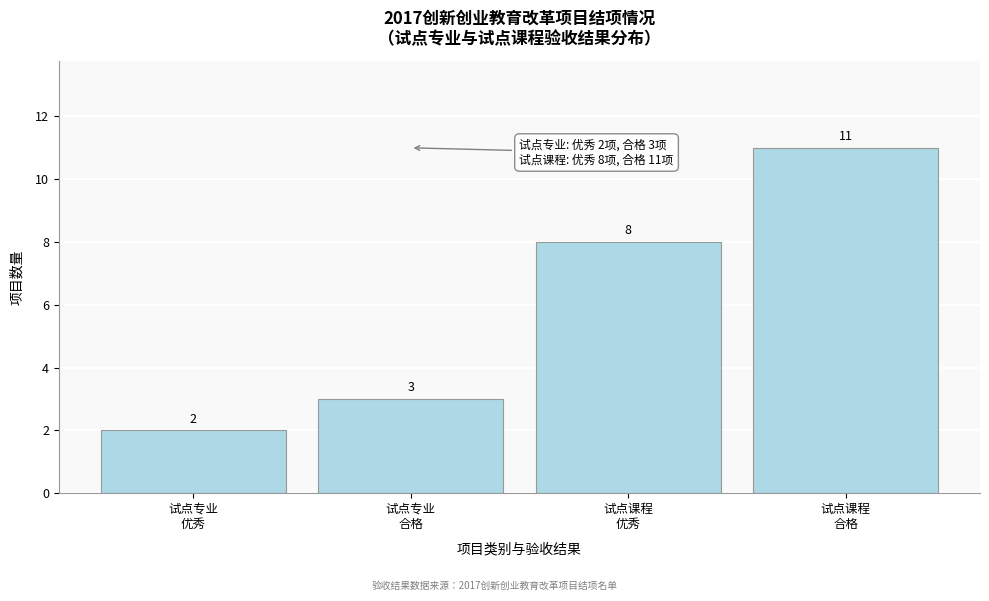

Reading right to left, what are all the values shown in this chart?

11	8	3	2